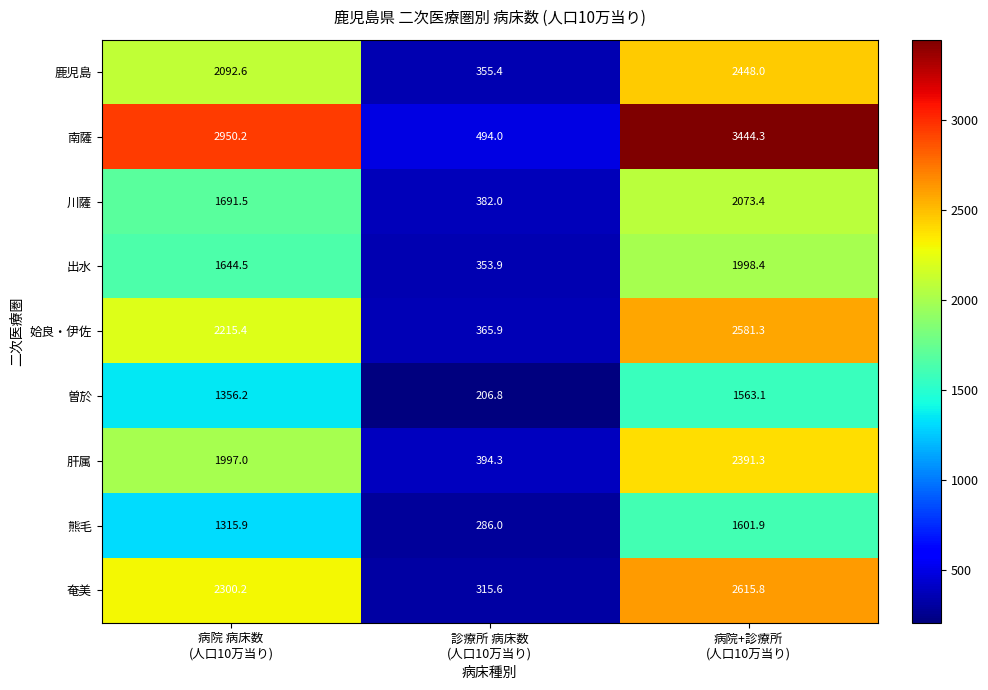

Reading left to right, transcribe all the data shown in this chart.

鹿児島: 2092.6	355.4	2448.0
南薩: 2950.2	494.0	3444.3
川薩: 1691.5	382.0	2073.4
出水: 1644.5	353.9	1998.4
姶良・伊佐: 2215.4	365.9	2581.3
曽於: 1356.2	206.8	1563.1
肝属: 1997.0	394.3	2391.3
熊毛: 1315.9	286.0	1601.9
奄美: 2300.2	315.6	2615.8